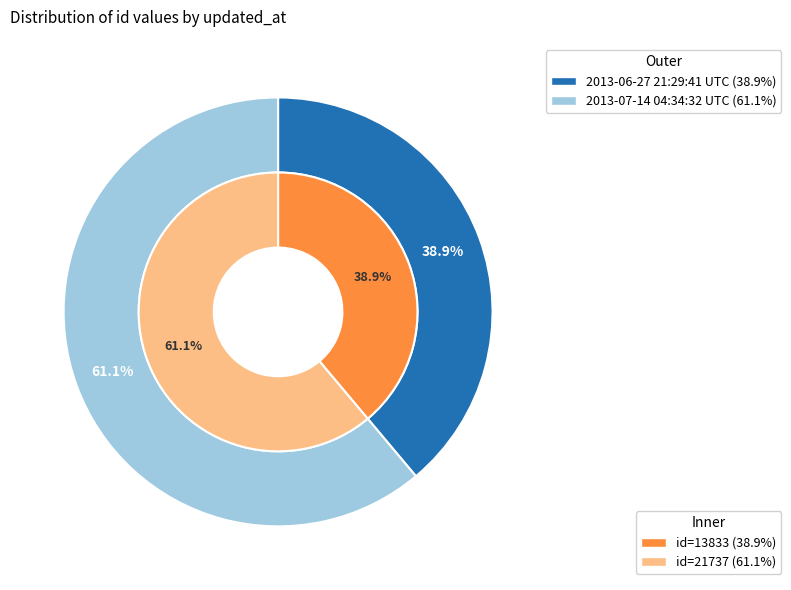

Which slice is the smallest?

2013-06-27 21:29:41 UTC